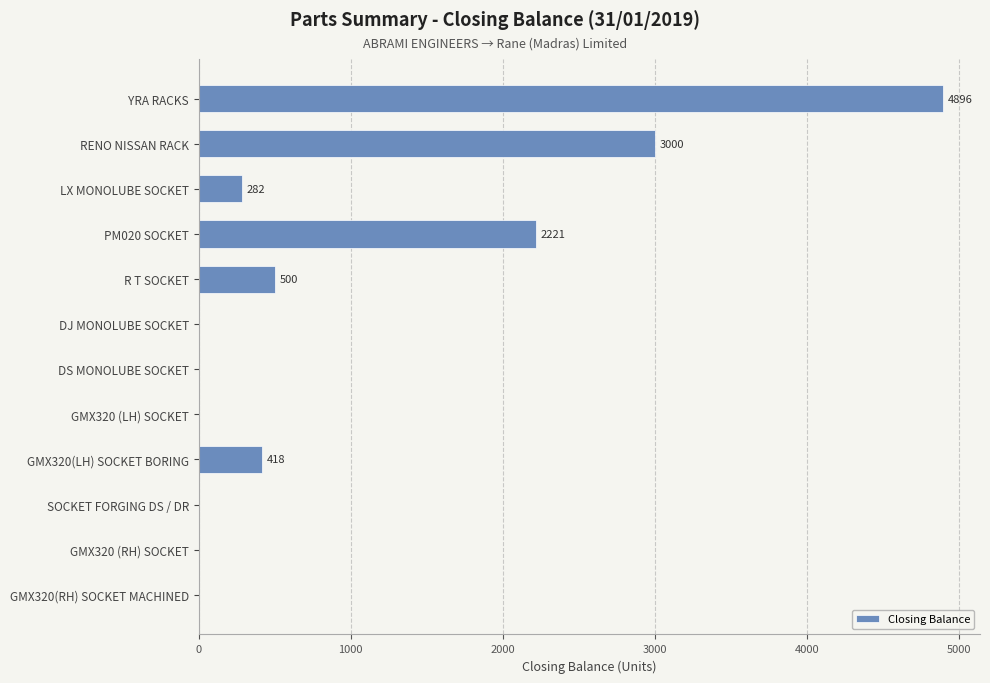

Is it true that the value at YRA RACKS is 4896?

True